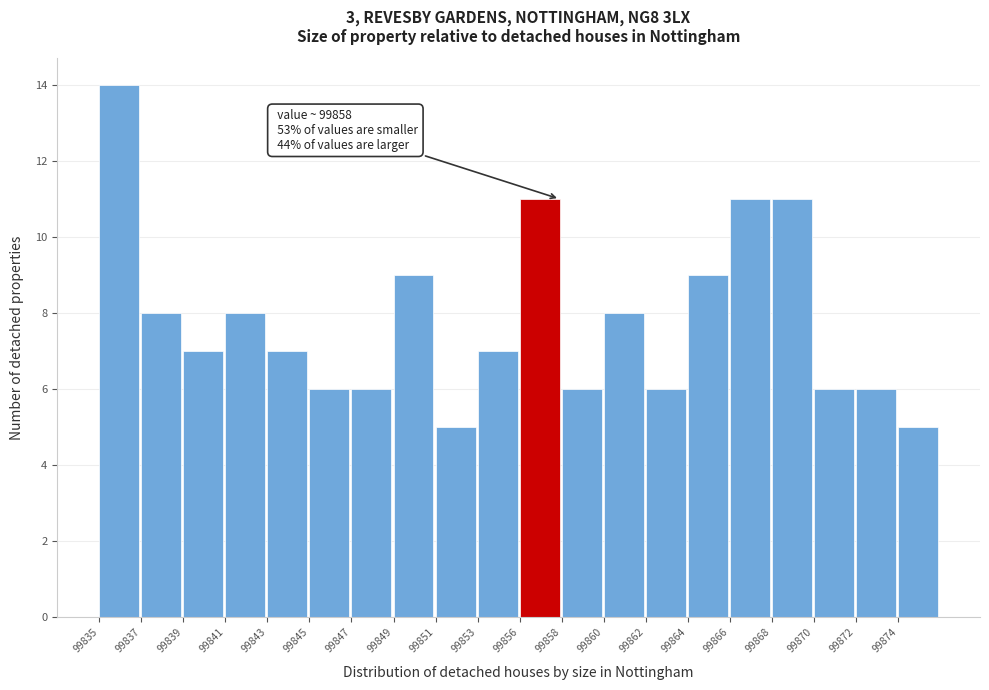

Reading left to right, what are all the values shown in this chart?

14	8	7	8	7	6	6	9	5	7	11	6	8	6	9	11	11	6	6	5